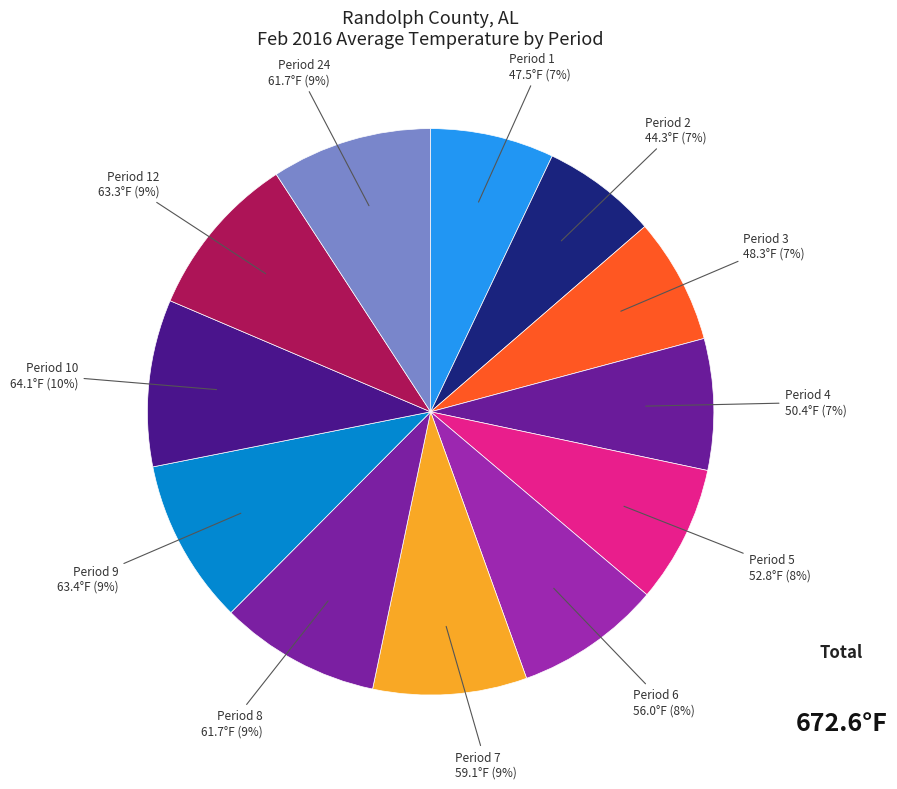

How many slices are in this pie chart?

12